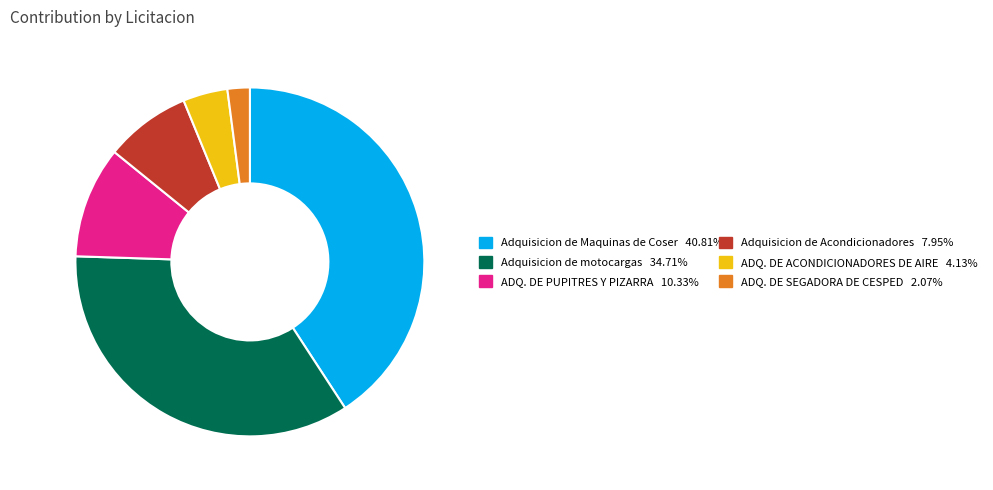

Is there any slice that represents more than half of the pie?

No